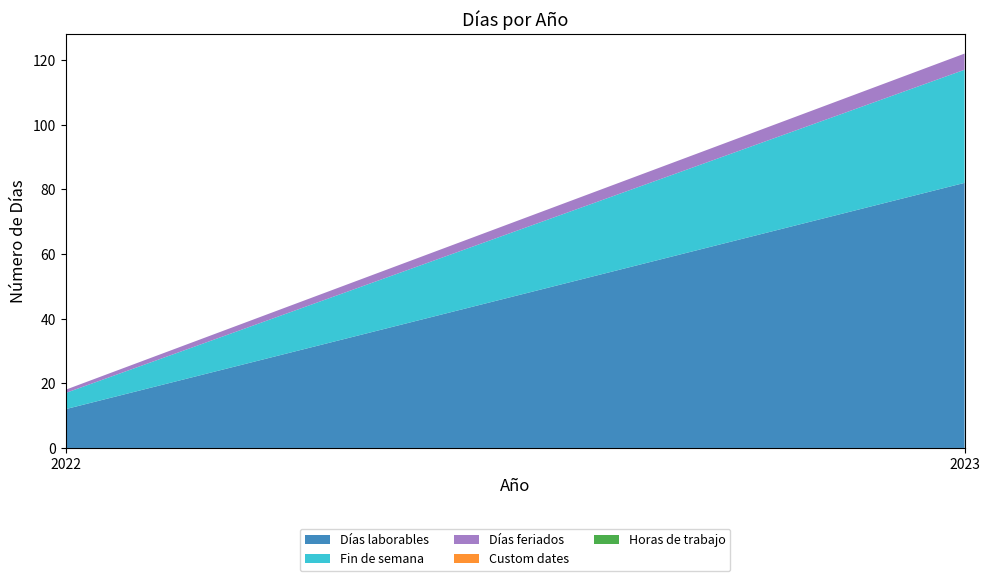

Reading left to right, list all the values displayed in this chart.

Días laborables: 12	82
Fin de semana: 5	35
Días feriados: 1	5
Custom dates: 0	0
Horas de trabajo: 0	0